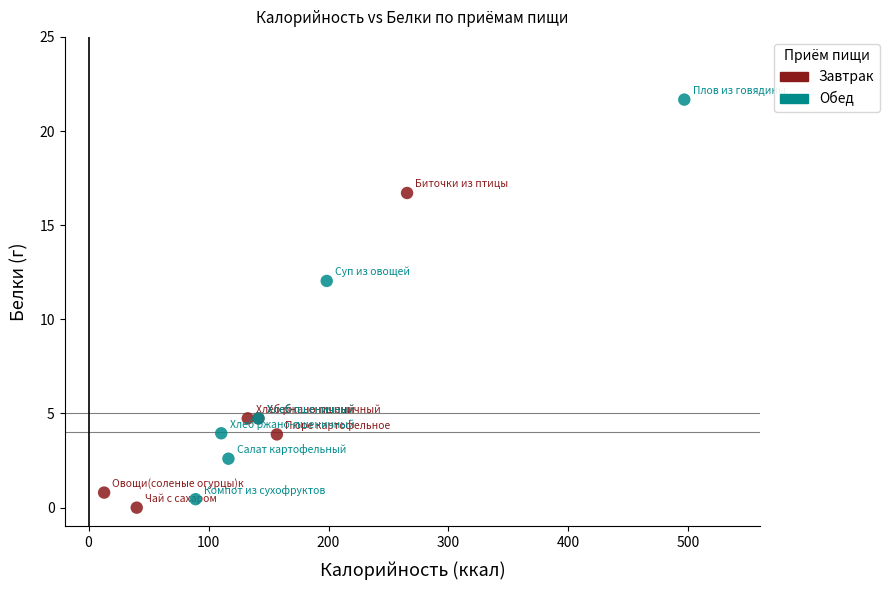

Which series has the largest Y range (max minus min)?

Обед